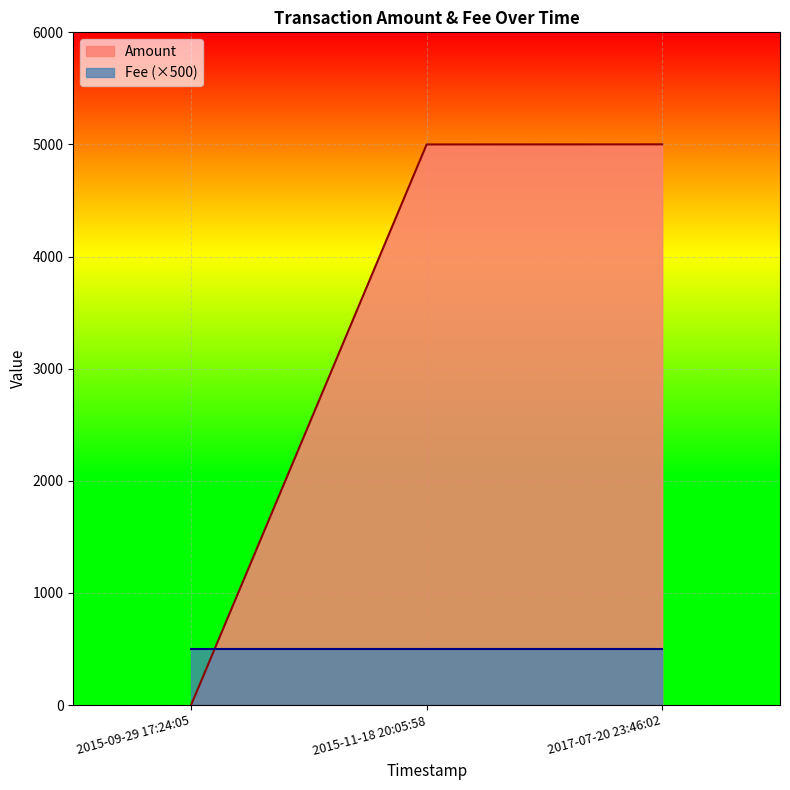

What is the difference between the maximum and second lowest values?

1